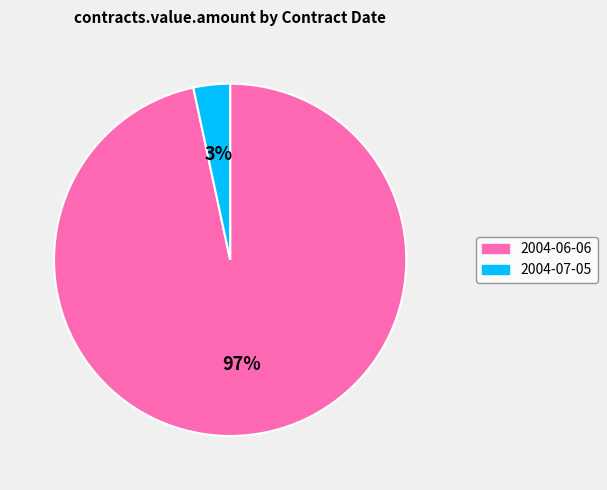

To the nearest percent, what is the combined percentage of 2004-06-06 and 2004-07-05?

100%